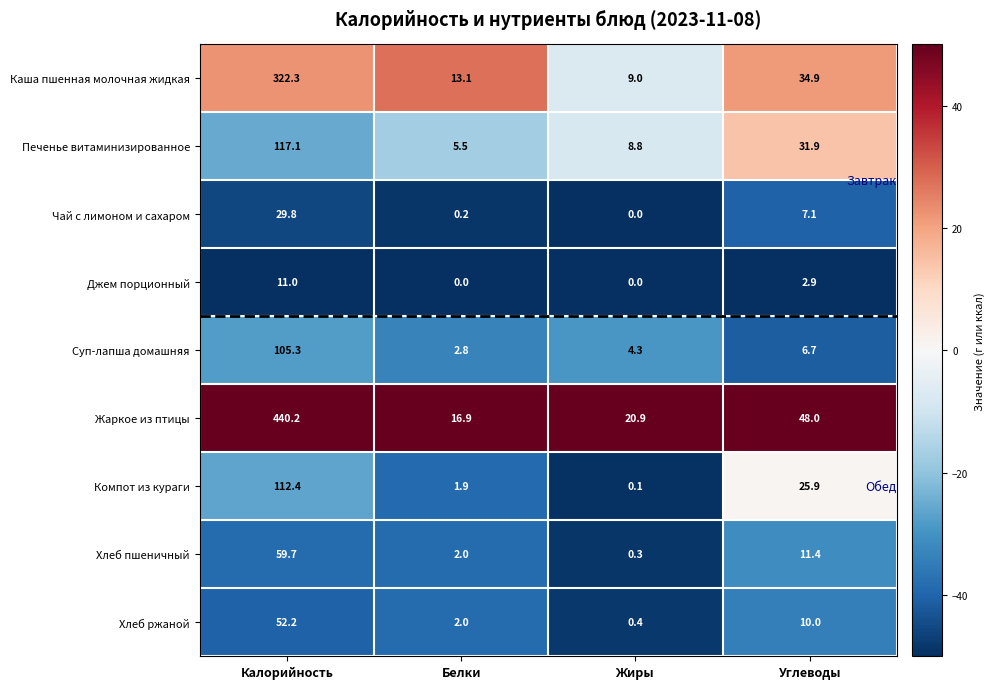

Which series has the largest total across all categories?

Жаркое из птицы